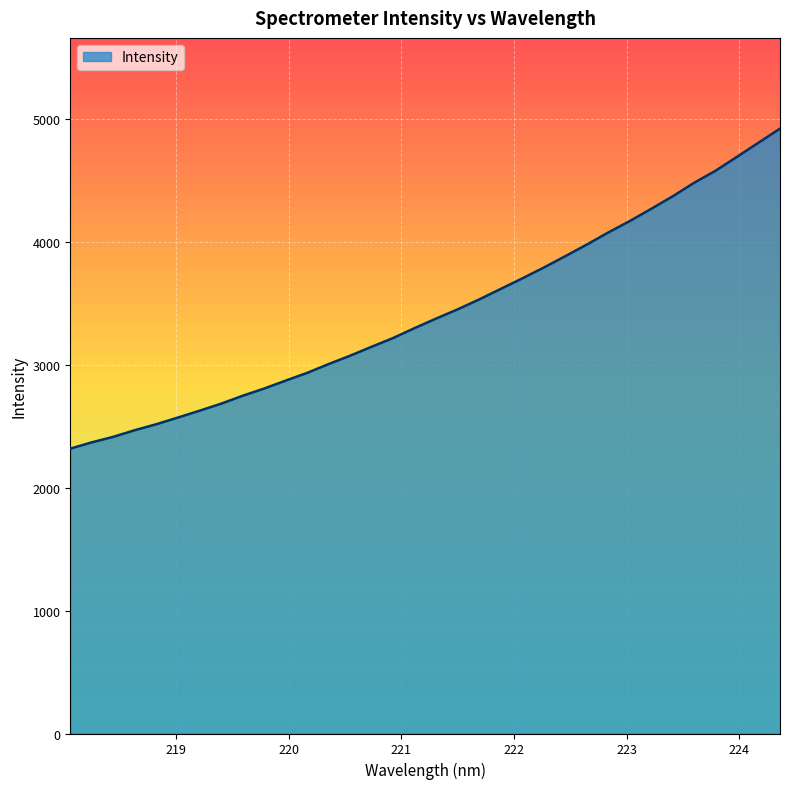

What is the difference between the second highest and minimum values?

2489.5